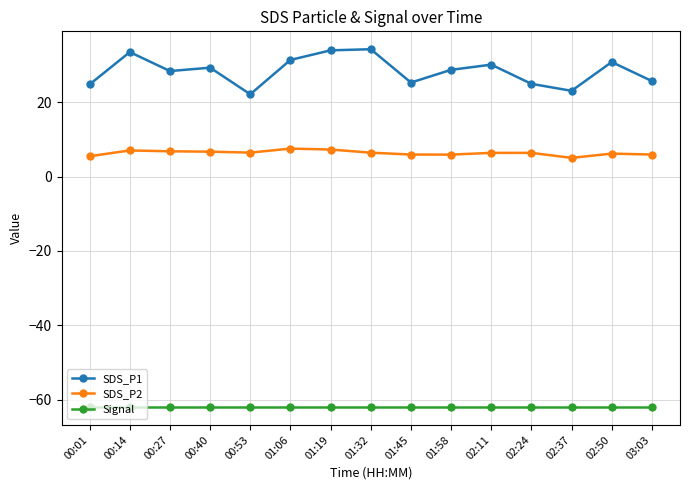

What is the approximate value of SDS_P2 at 01:19?

7.3